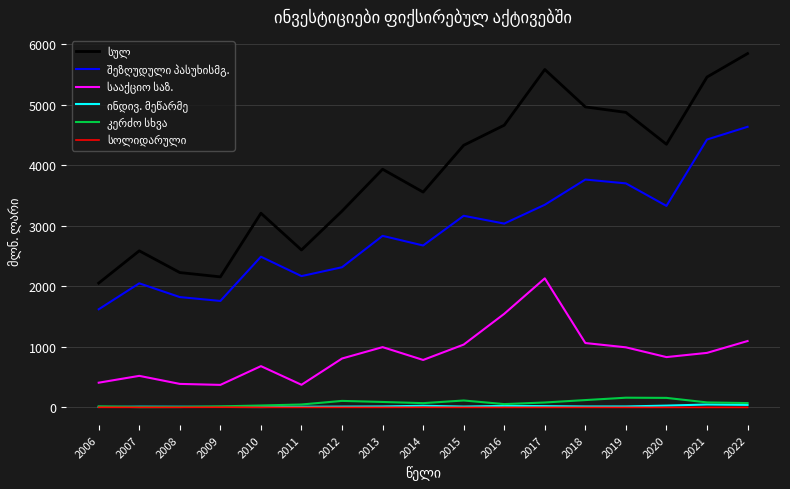

At which category does the chart reach its peak across all series?

2022